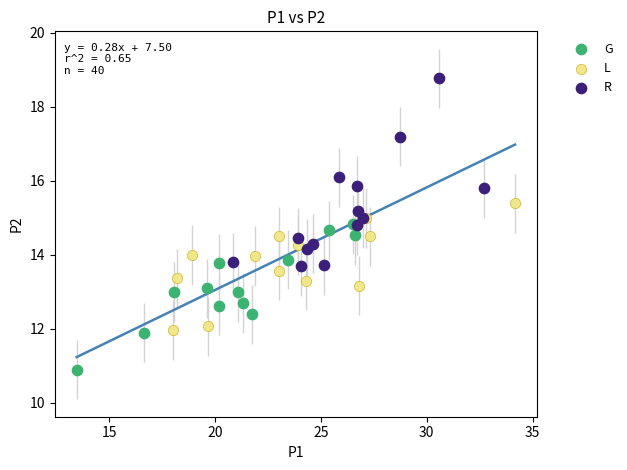

Which series contains the highest Y value?

R